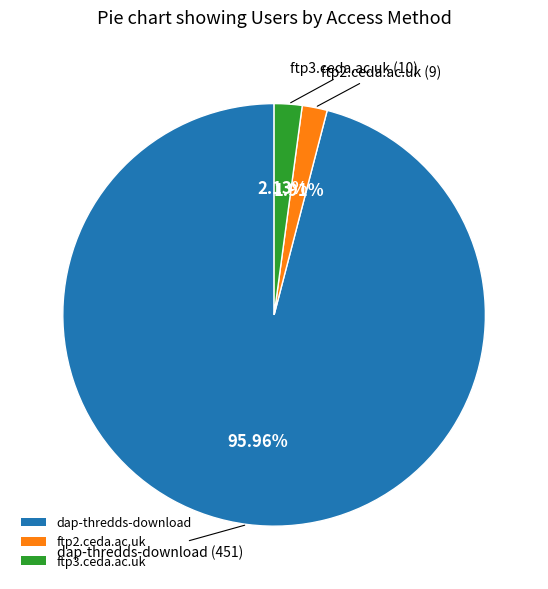

Approximately how many times larger is the value at dap-thredds-download compared to ftp3.ceda.ac.uk?

45.1